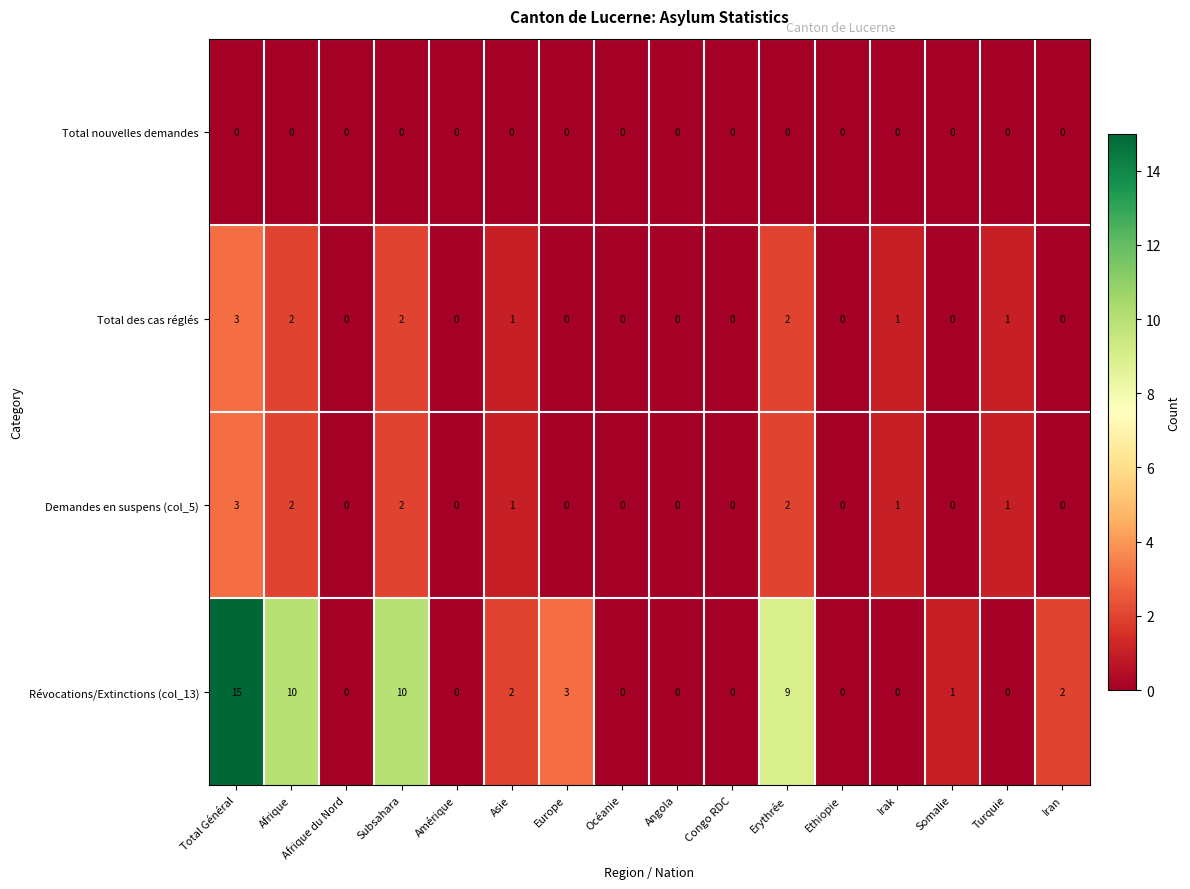

The Total nouvelles demandes series shows 0 at Océanie. True or false?

True